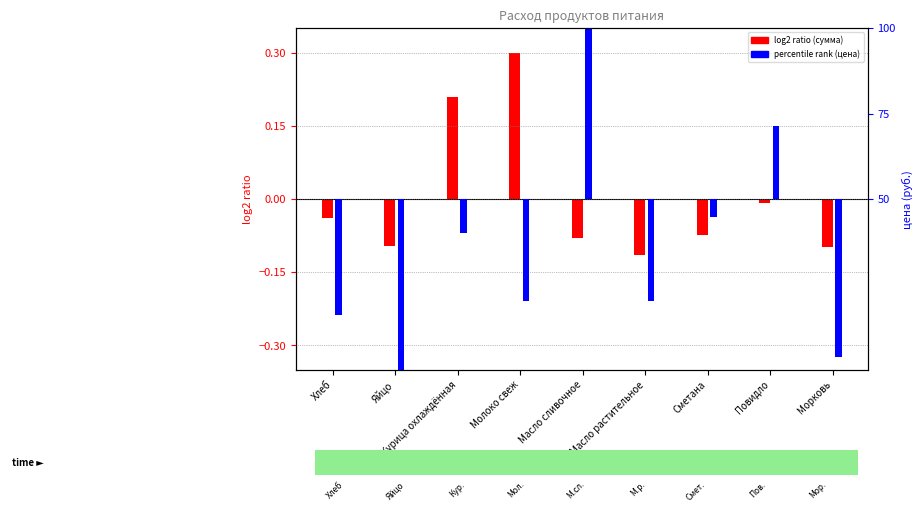

Reading left to right, list all the values displayed in this chart.

log2 ratio (сумма): Хлеб=-0.0	Яйцо=-0.1	Курица охлаждённая=0.2	Молоко свеж=0.3	Масло сливочное=-0.1	Масло растительное=-0.1	Сметана=-0.1	Повидло=-0.0	Морковь=-0.1
percentile rank (цена): Хлеб=-33.8	Яйцо=-50.0	Курица охлаждённая=-9.9	Молоко свеж=-29.8	Масло сливочное=50.0	Масло растительное=-29.8	Сметана=-5.2	Повидло=21.4	Морковь=-46.1